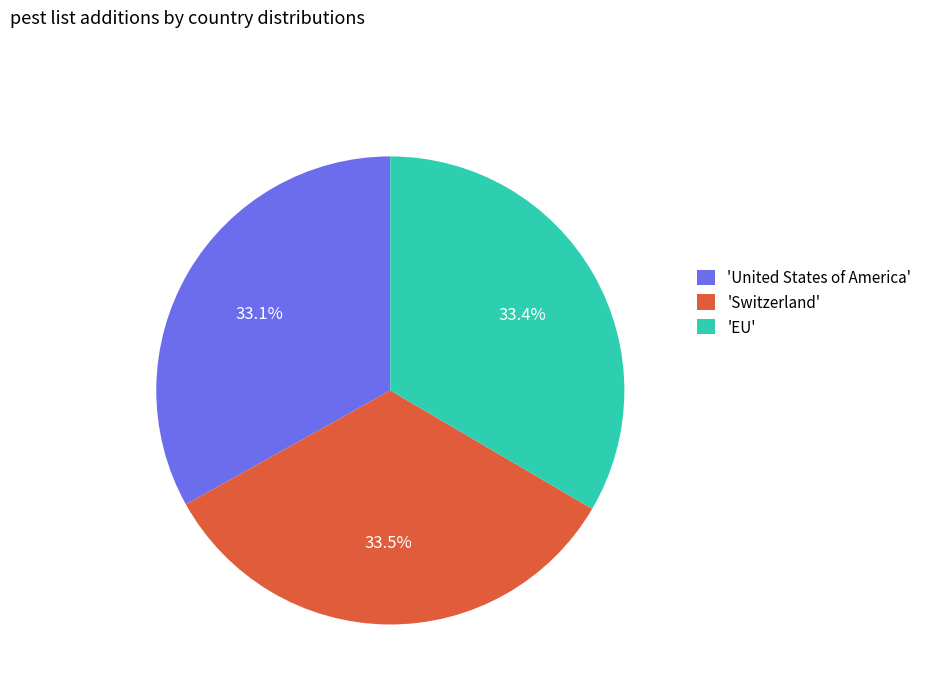

What is the total percentage of 'United States of America' and 'EU'?

66.5%